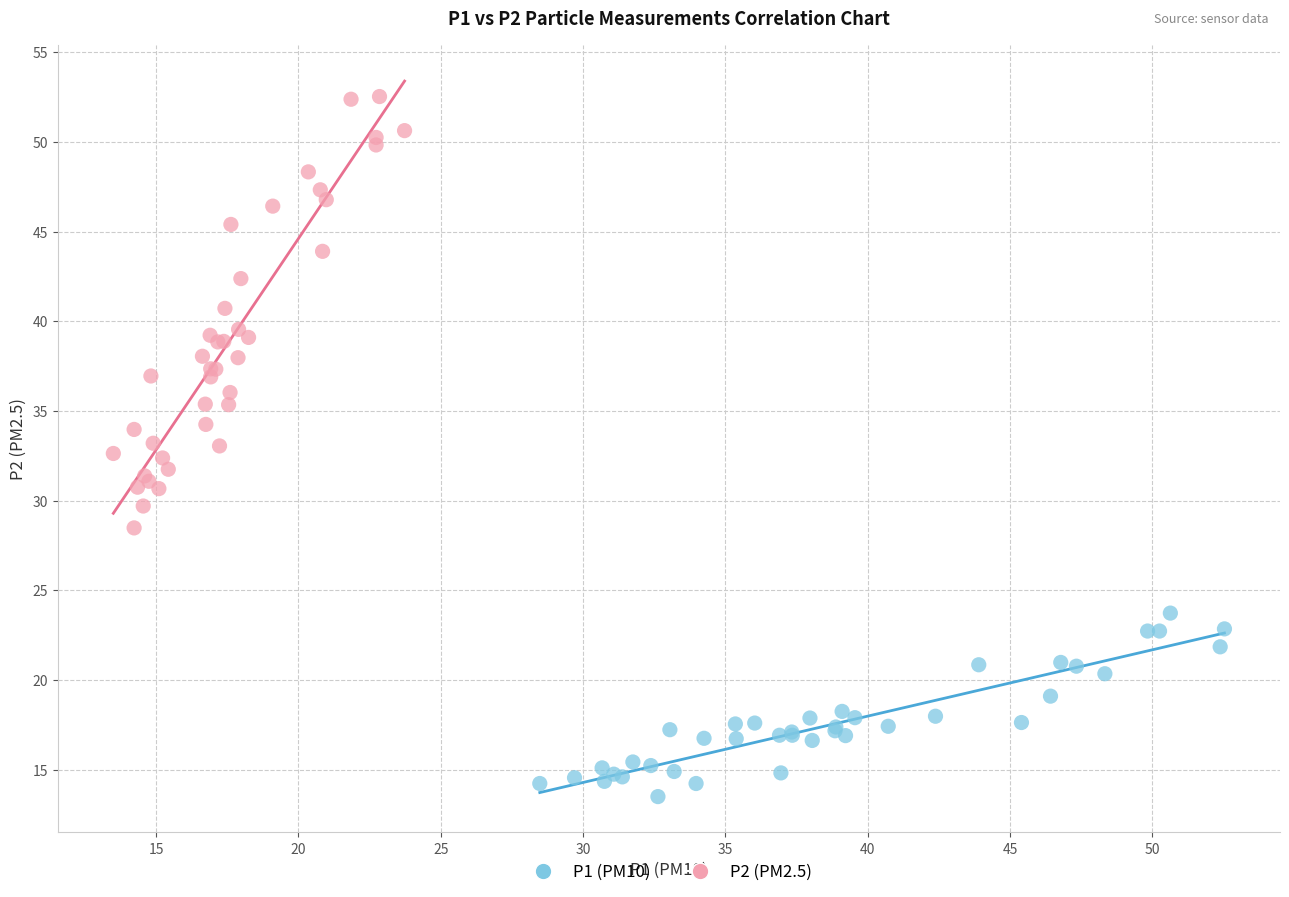

What are all the series names shown in the legend?

P1 (PM10), P2 (PM2.5)